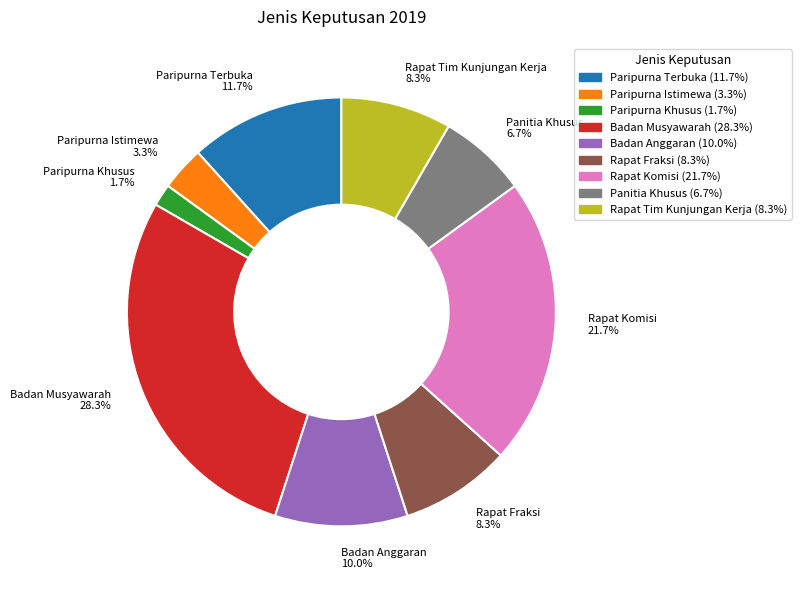

To the nearest percent, what portion does Rapat Fraksi represent?

8%